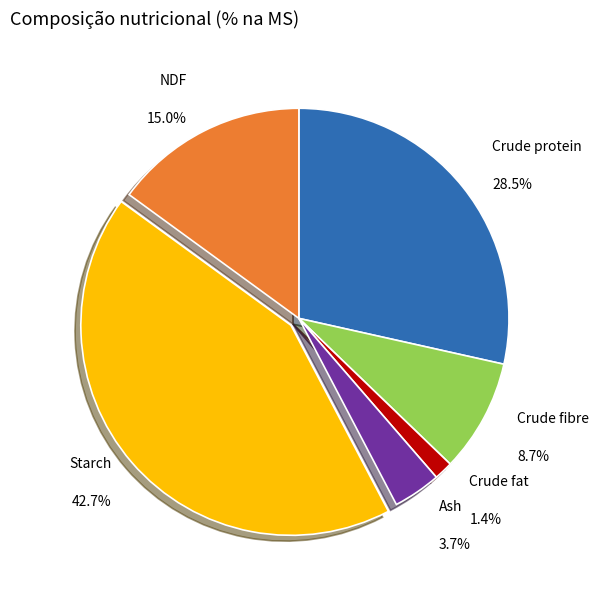

Is it true that Crude protein is 29% of the pie?

True